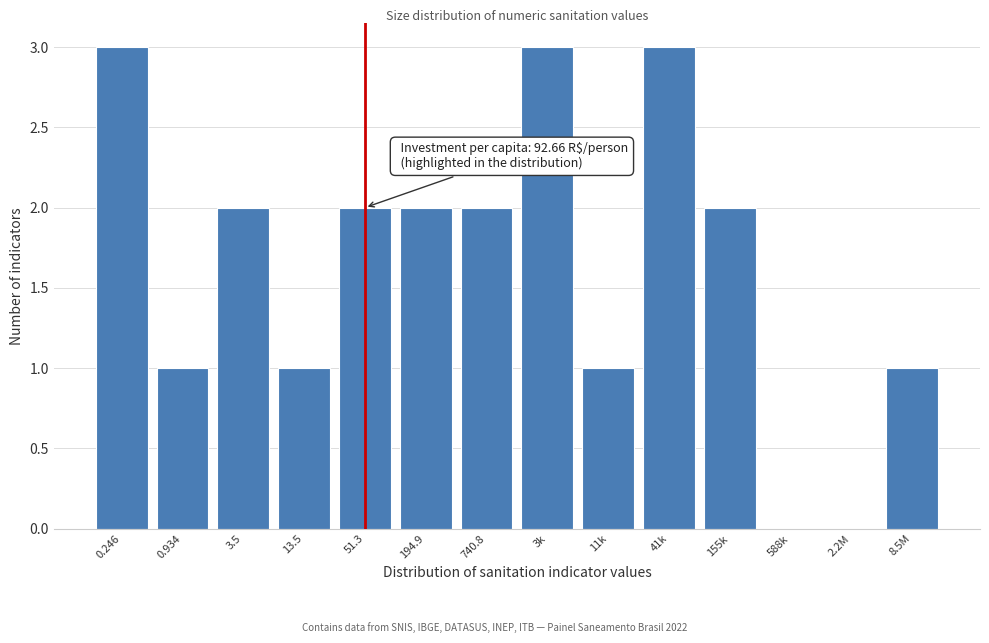

Reading right to left, transcribe all the data shown in this chart.

8.5M=1	2.2M=0	588k=0	155k=2	41k=3	11k=1	3k=3	740.8=2	194.9=2	51.3=2	13.5=1	3.5=2	0.934=1	0.246=3